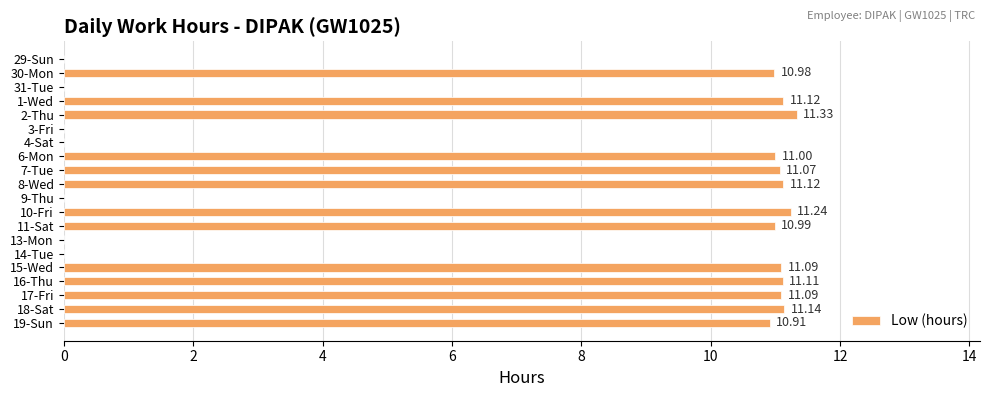

What is the change in value from 30-Mon to 7-Tue?

+0.1